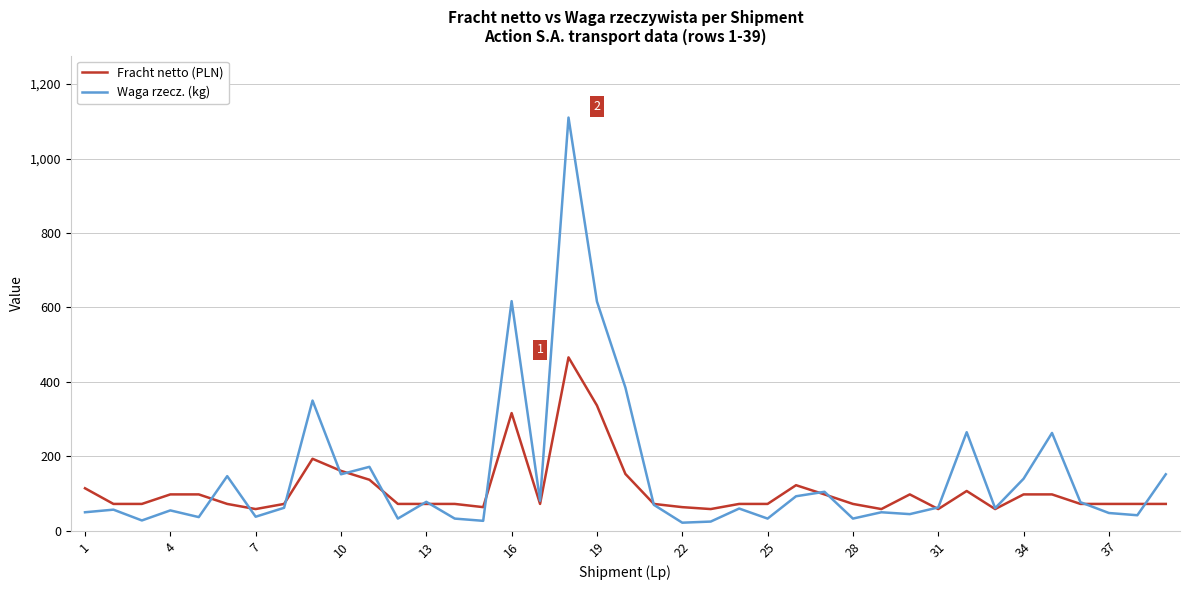

Which series has the largest range (max minus min)?

Waga rzecz. (kg)